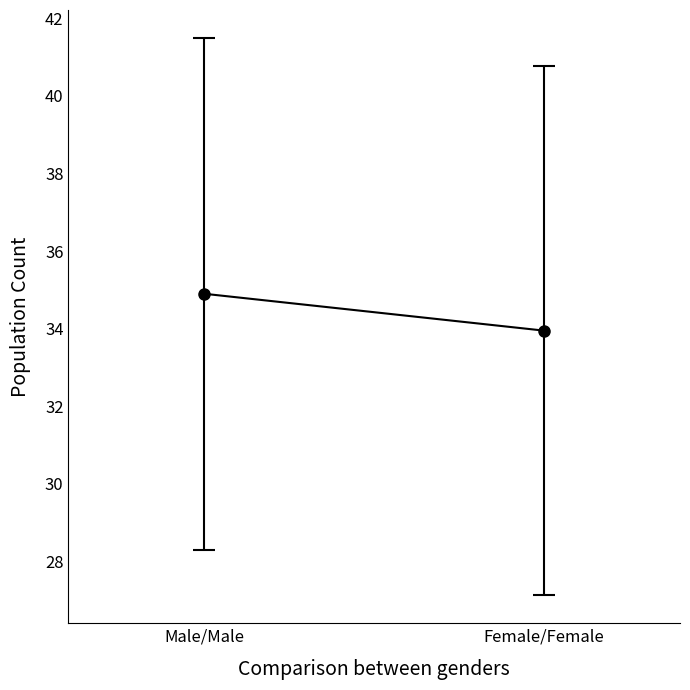

What is the smallest value displayed?

34.0